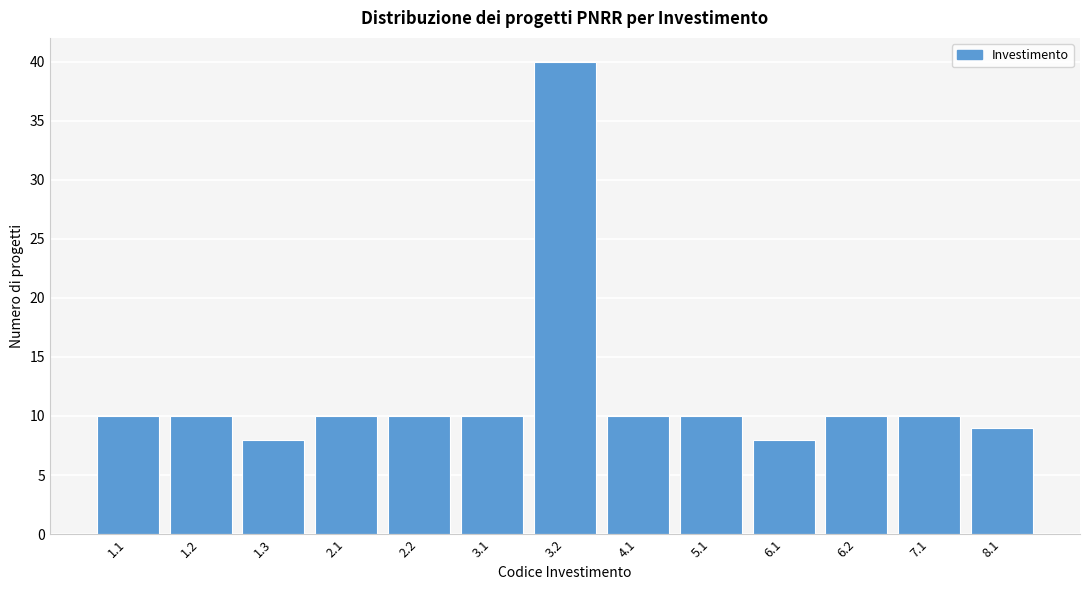

Reading left to right, what are all the values shown in this chart?

10	10	8	10	10	10	40	10	10	8	10	10	9